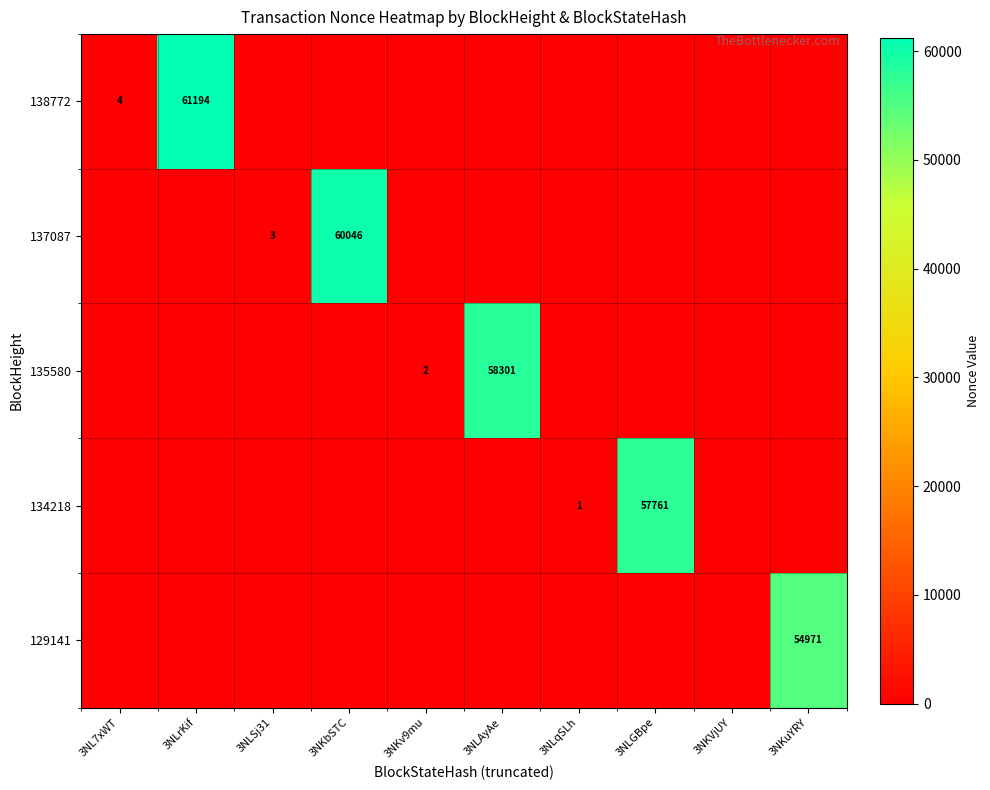

The 138772 series shows 37881 at 3NKuYRY. True or false?

False